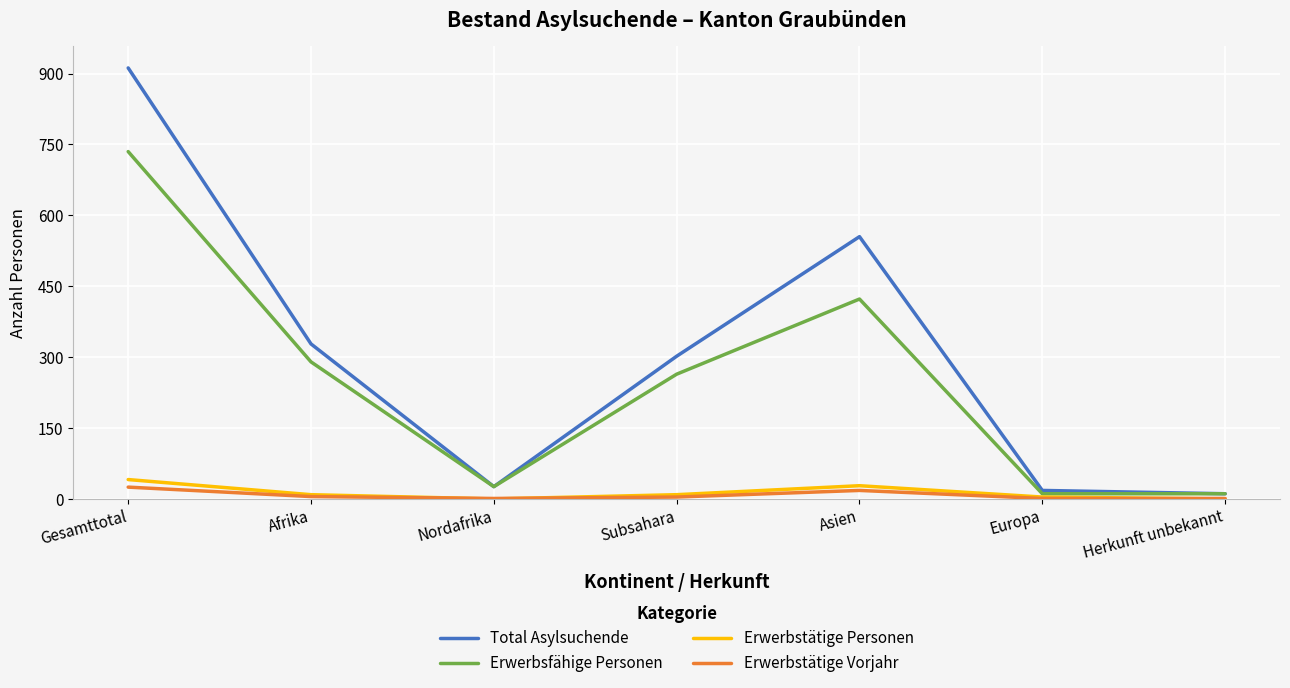

How many series are shown in this chart?

4